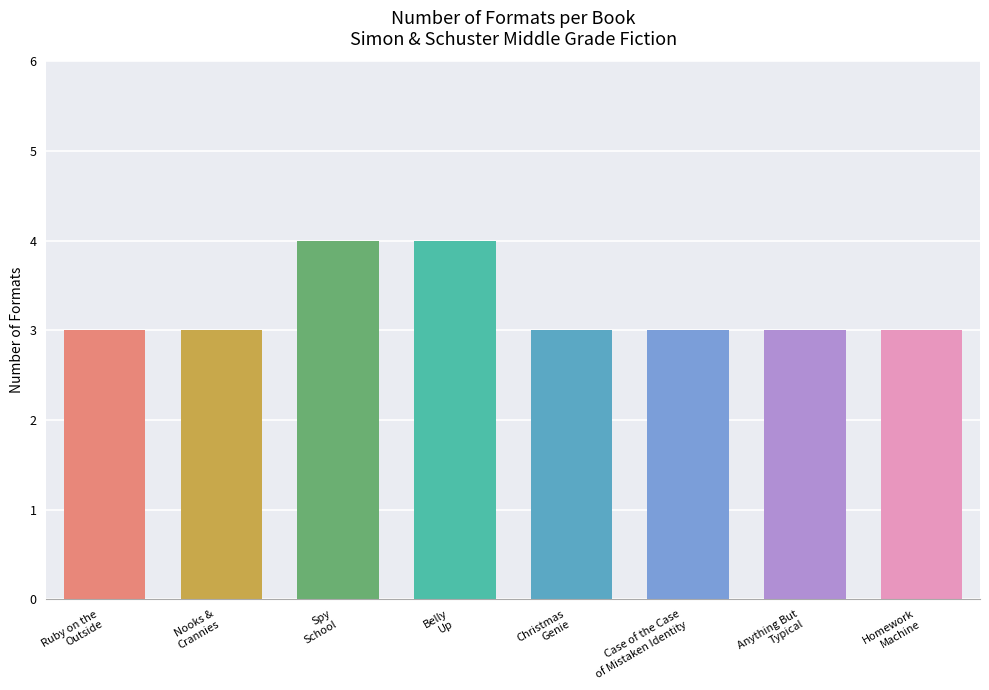

Reading left to right, what are all the values shown in this chart?

3	3	4	4	3	3	3	3